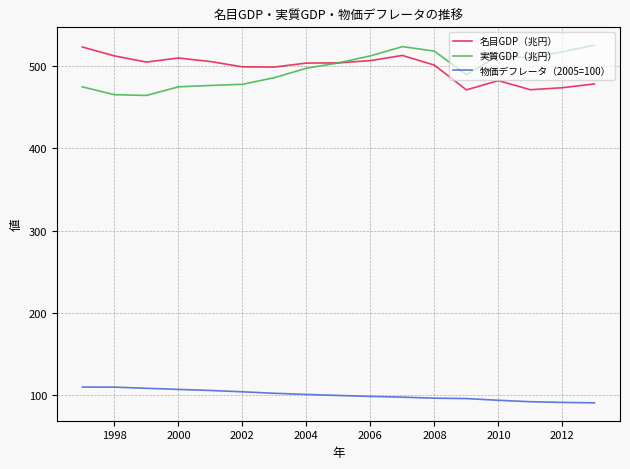

What is the average value of the 物価デフレータ（2005=100） series?

100.6